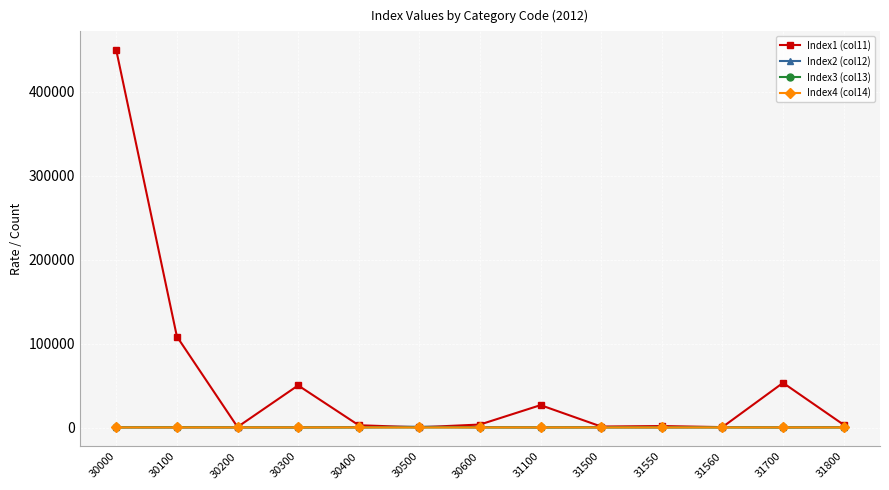

In Index2 (col12), how many points are lower than both neighbors (excluding endpoints)?

5